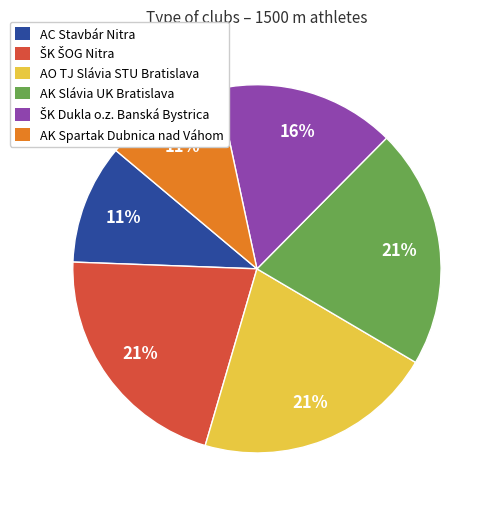

The AK Slávia UK Bratislava slice represents 21% of the pie. True or false?

True